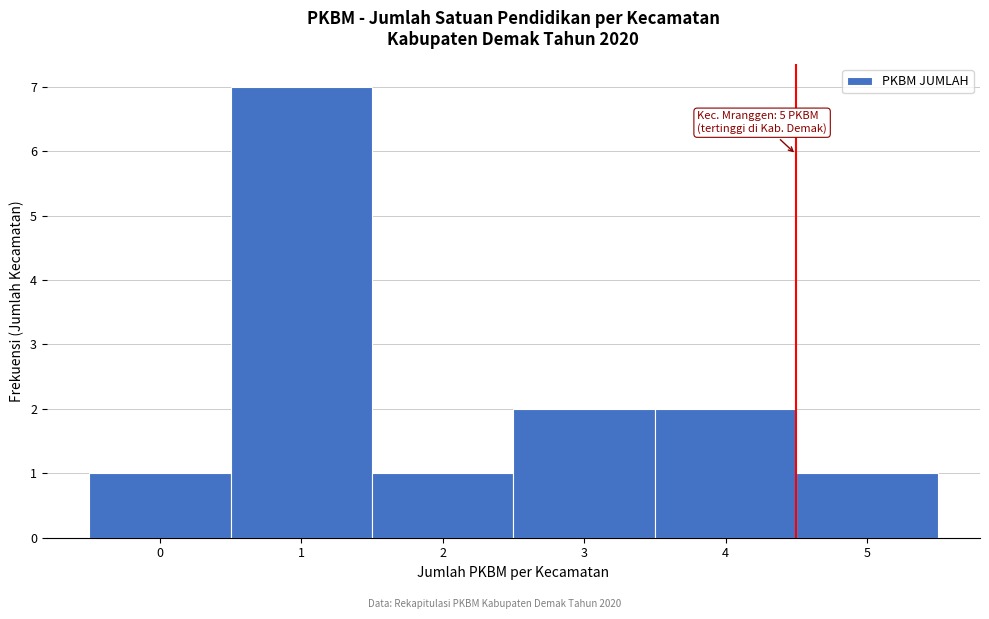

Reading left to right, what are all the values shown in this chart?

1	7	1	2	2	1